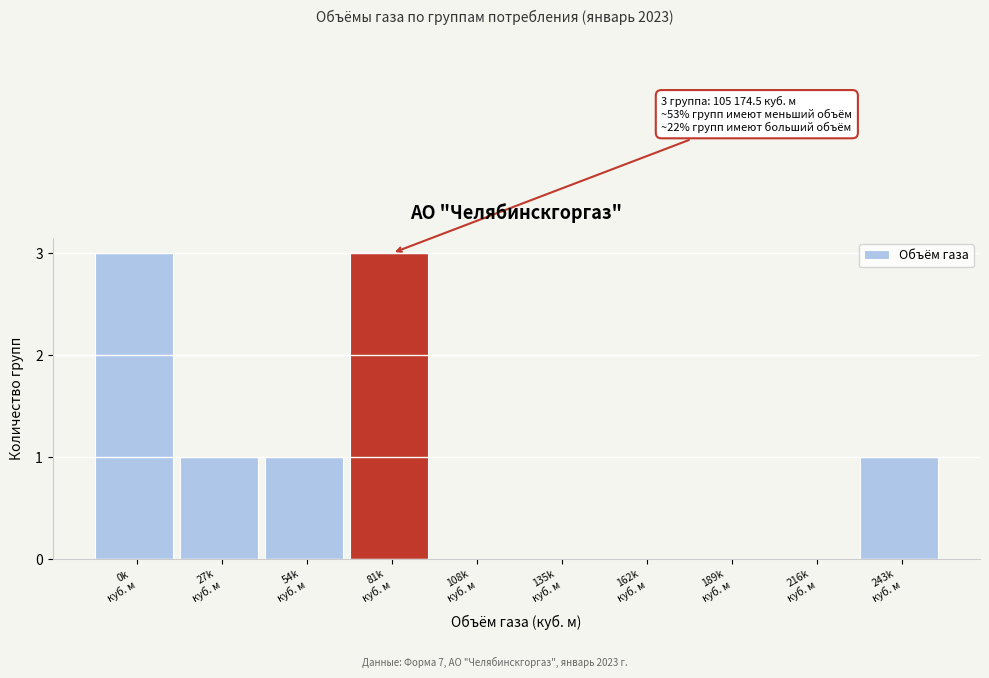

What is the sum of all values?

9